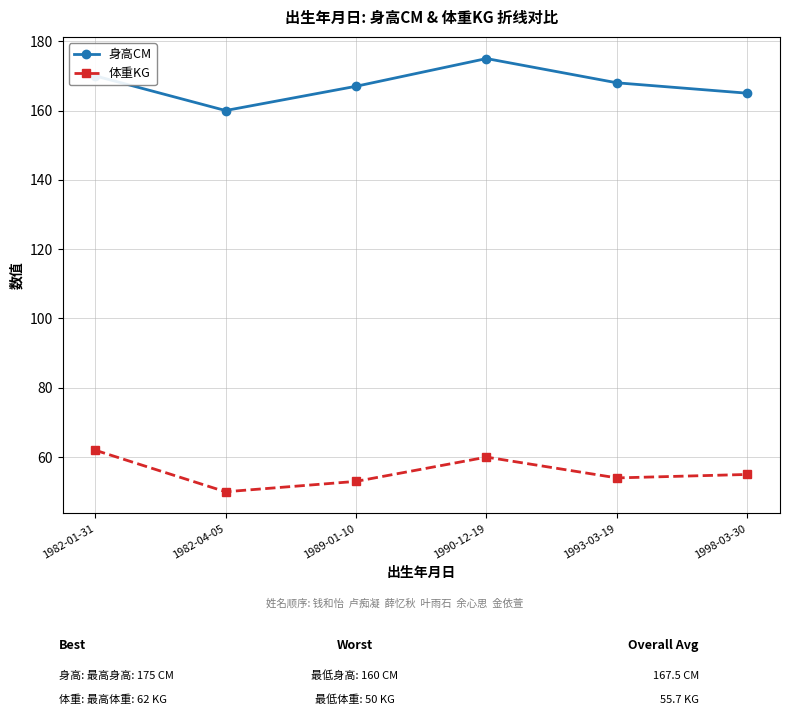

Reading left to right, what are all the values shown in this chart?

身高CM: 170	160	167	175	168	165
体重KG: 62	50	53	60	54	55